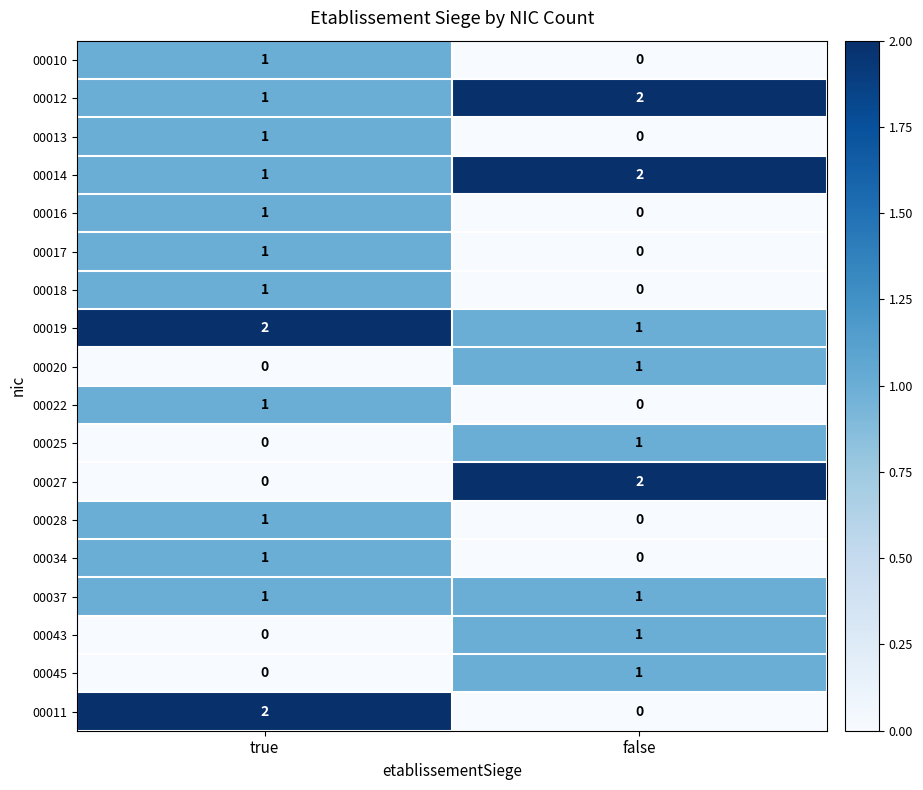

What is the maximum value shown in the chart?

2